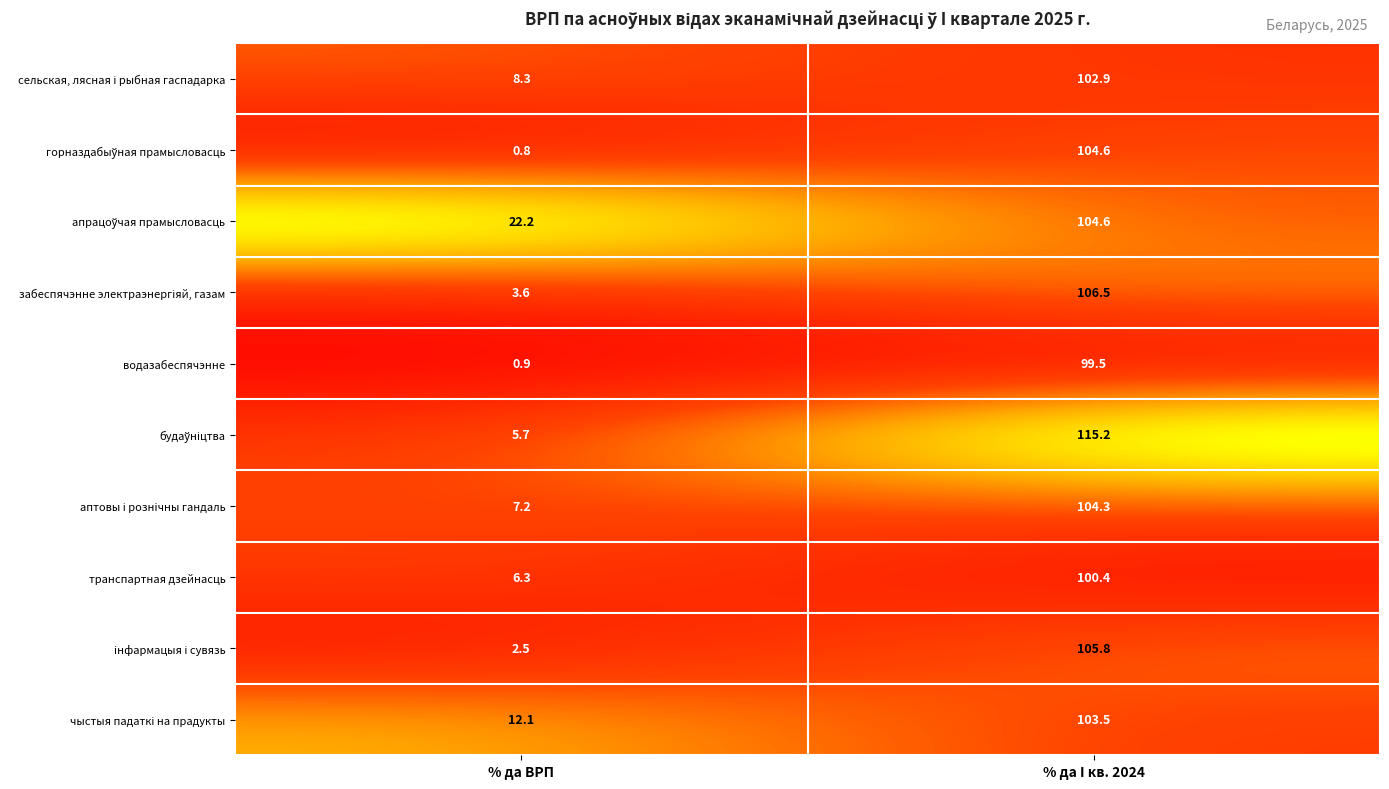

What is the smallest value displayed?

0.8